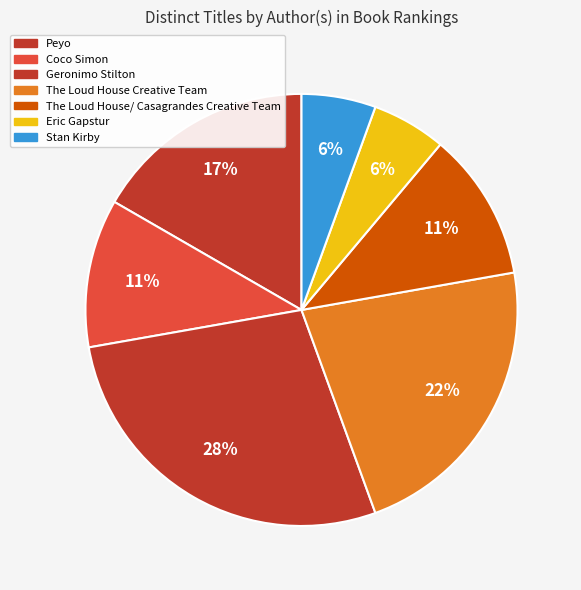

True or false: Stan Kirby accounts for 1% of the total.

False